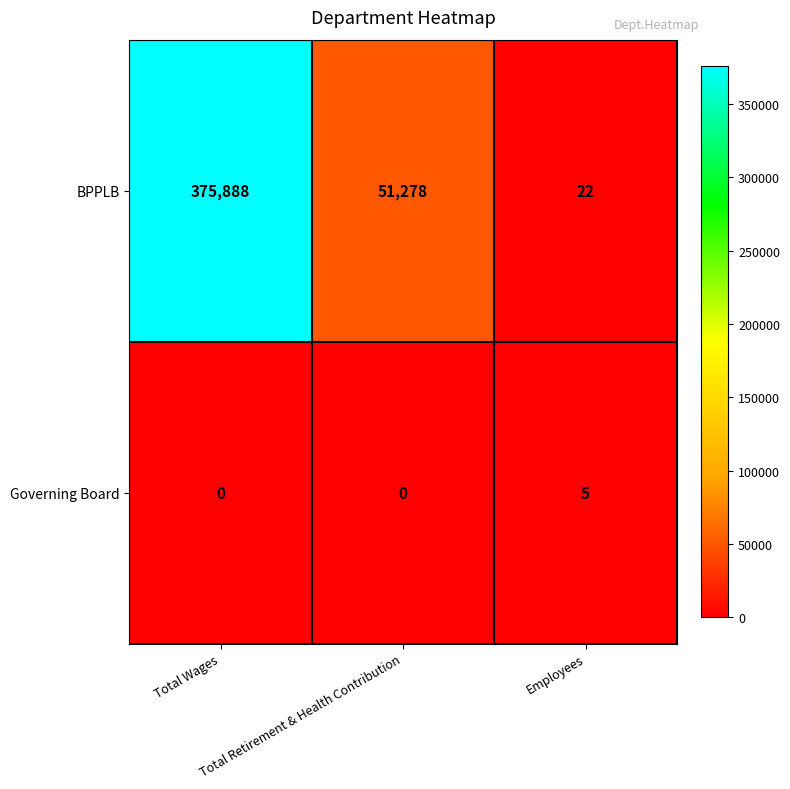

What is the spread (max minus min) of values at Total Retirement & Health Contribution?

51278